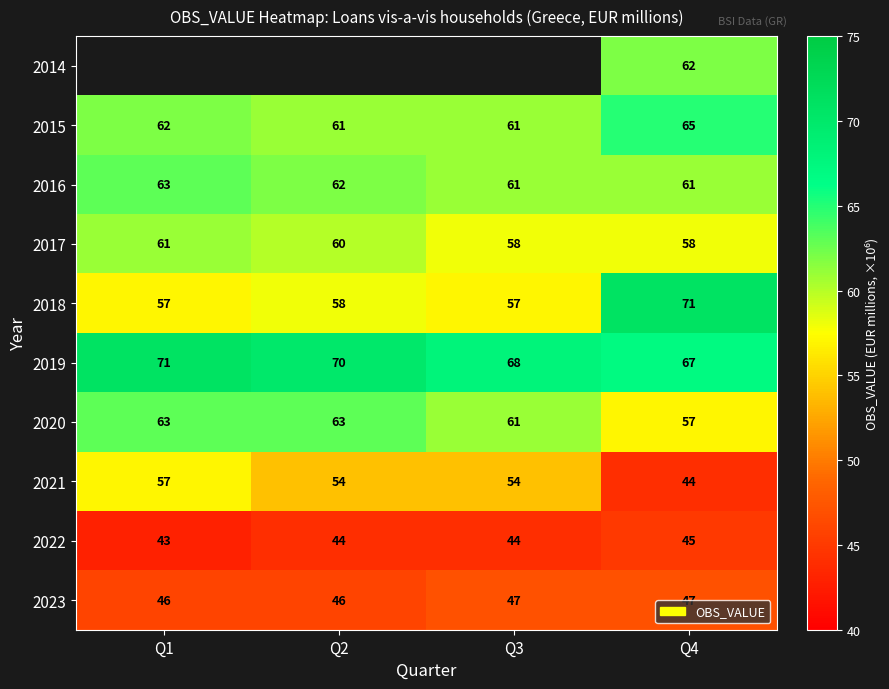

Which category has the highest value across all series?

Q4